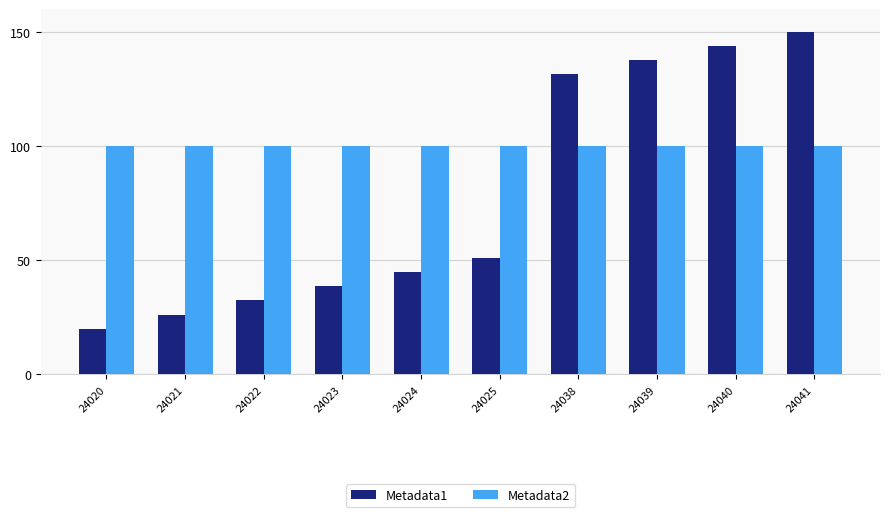

What is the difference between the Metadata1 values at 24041 and 24024?

105.2